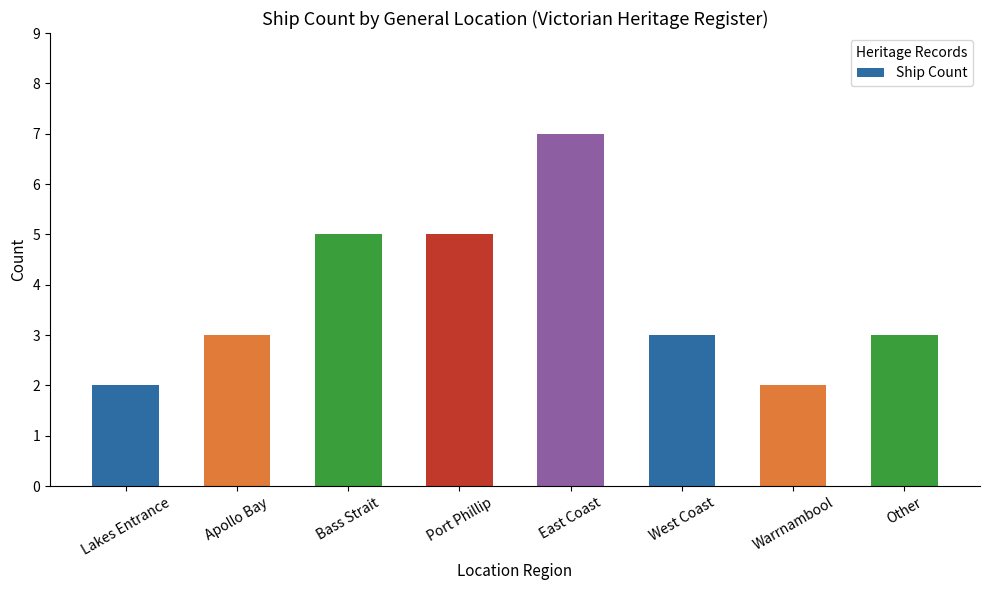

What is the sum of all values?

30